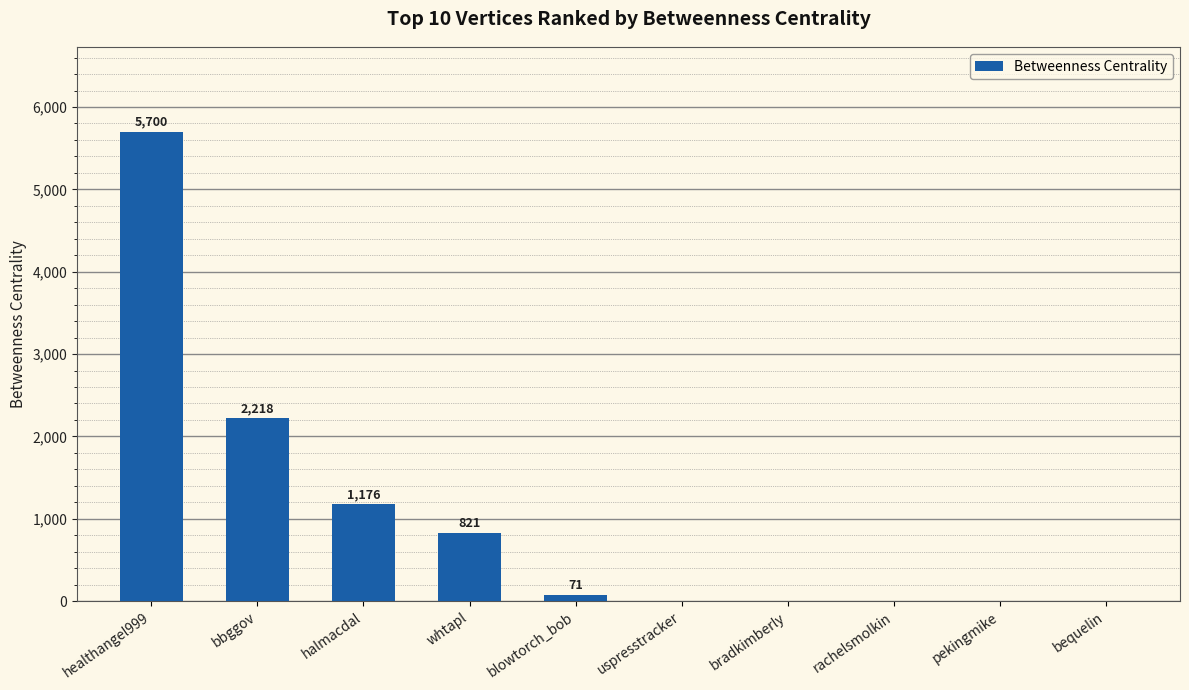

Which label corresponds to the largest value in the chart?

healthangel999